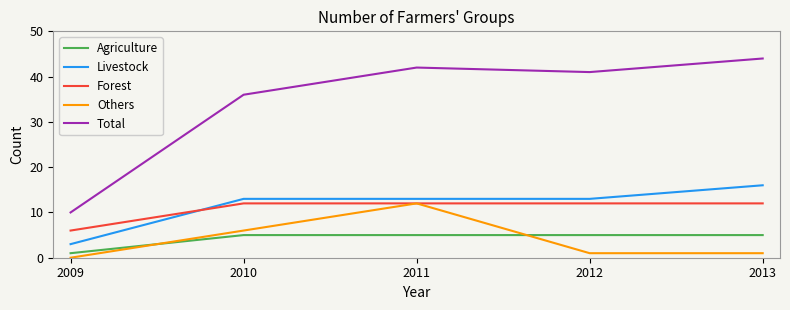

What is the spread (max minus min) of values at 2013?

43